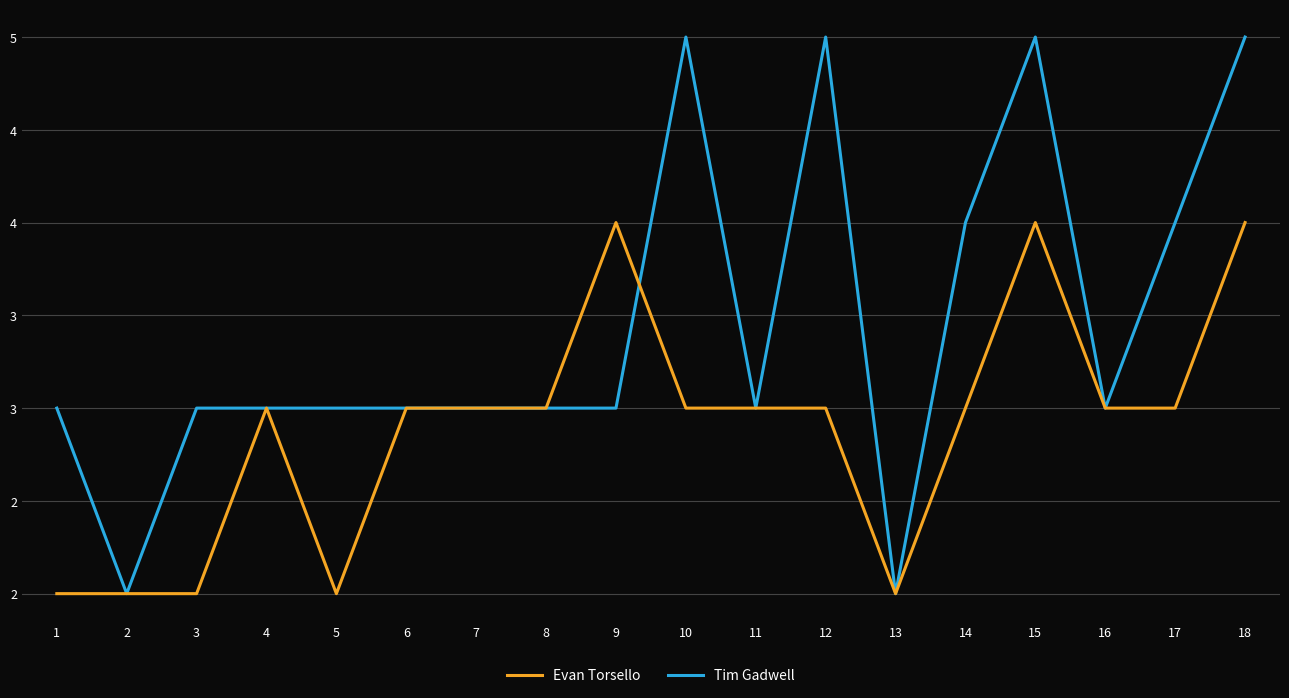

What is the lowest value of the Evan Torsello series?

2